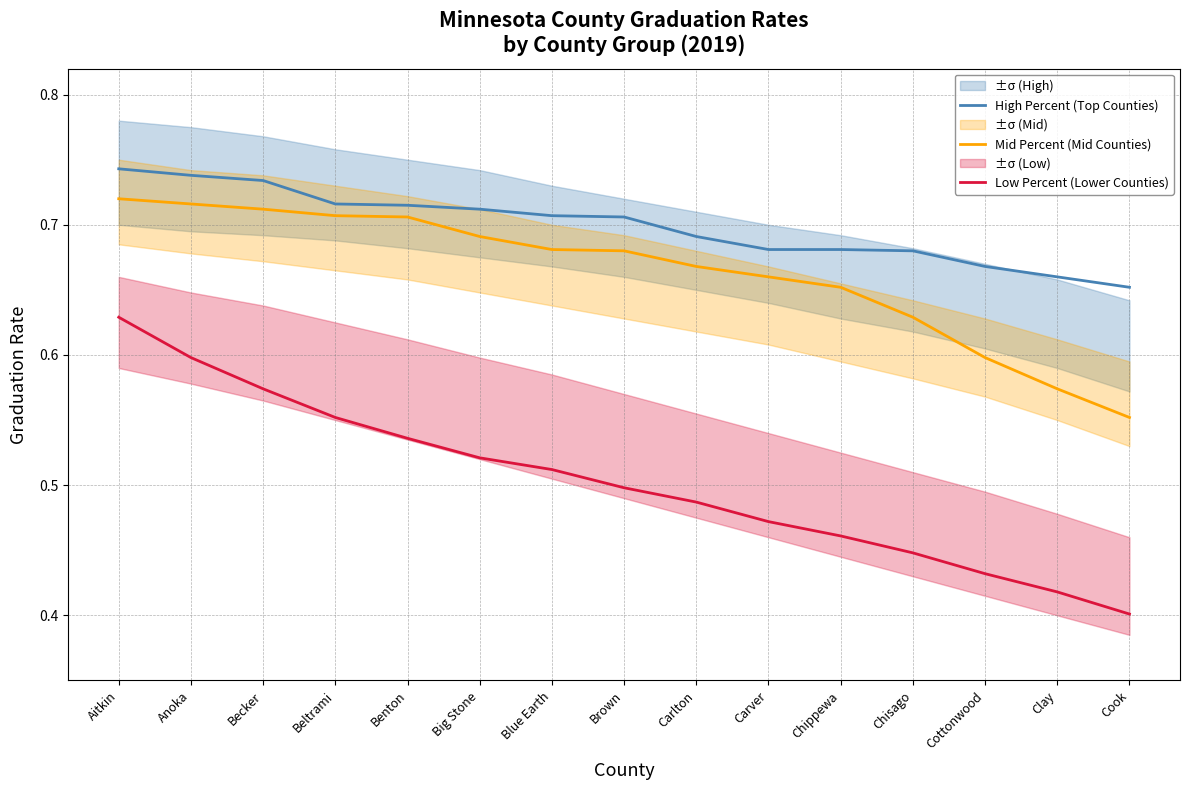

How many distinct data groups are displayed?

3